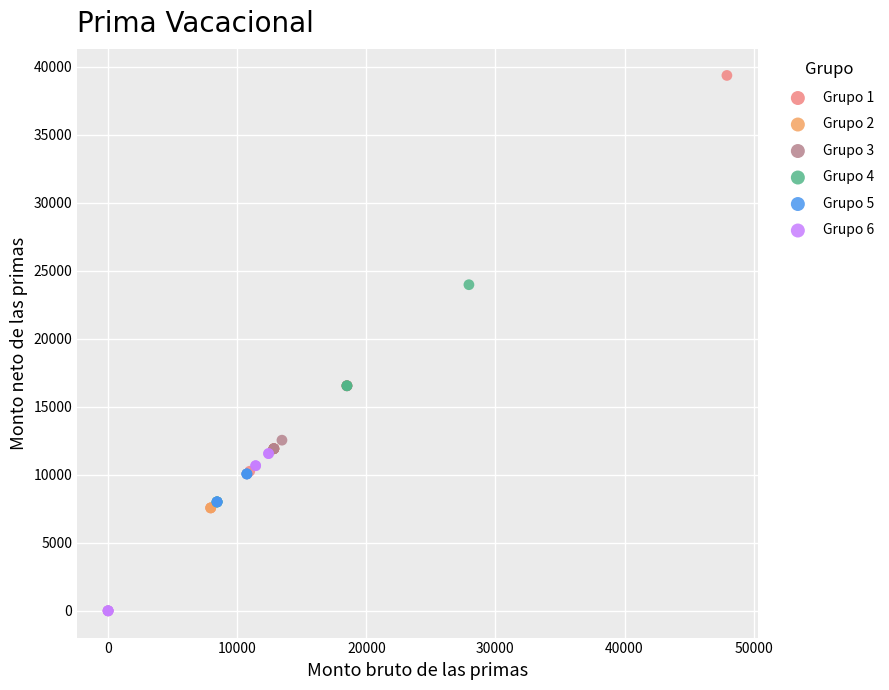

Which series has the widest spread of Y values?

Grupo 1